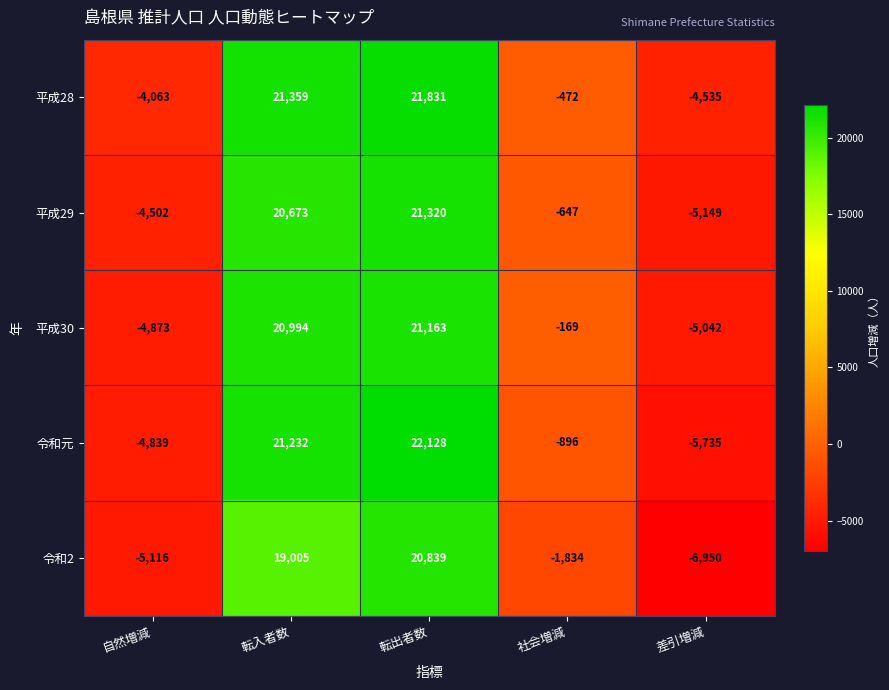

How many data points in 令和2 are above -1834?

2